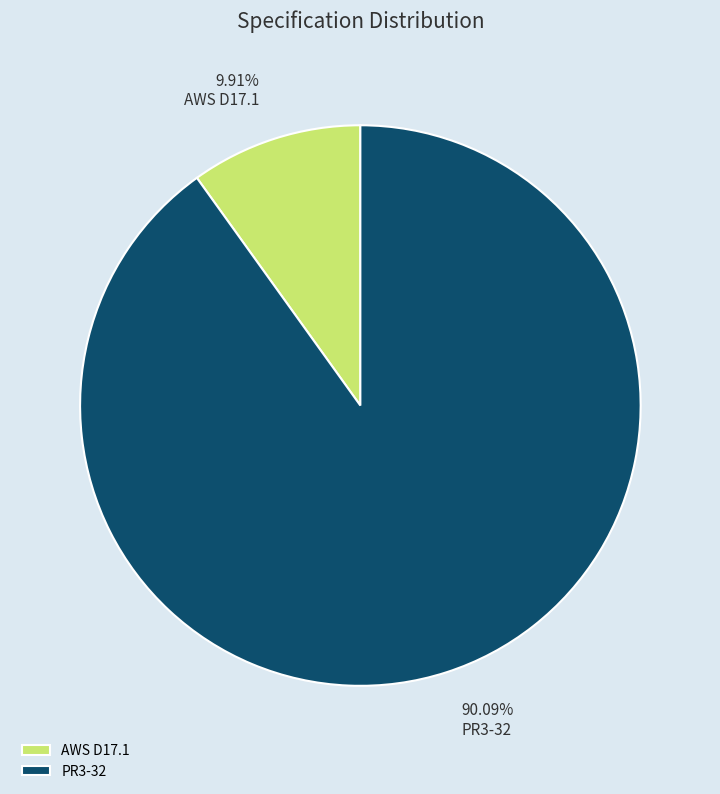

Combined, do AWS D17.1 and PR3-32 account for over 50%?

Yes